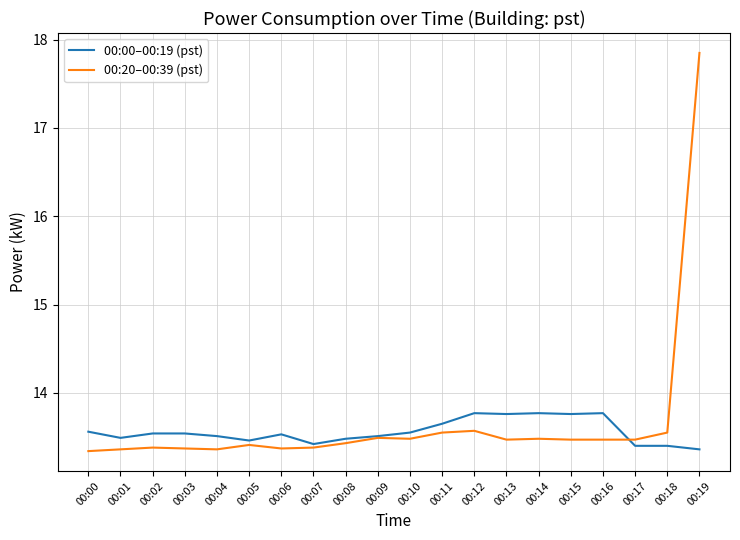

The value of 00:20–00:39 (pst) at 00:01 is 13.4. True or false?

True